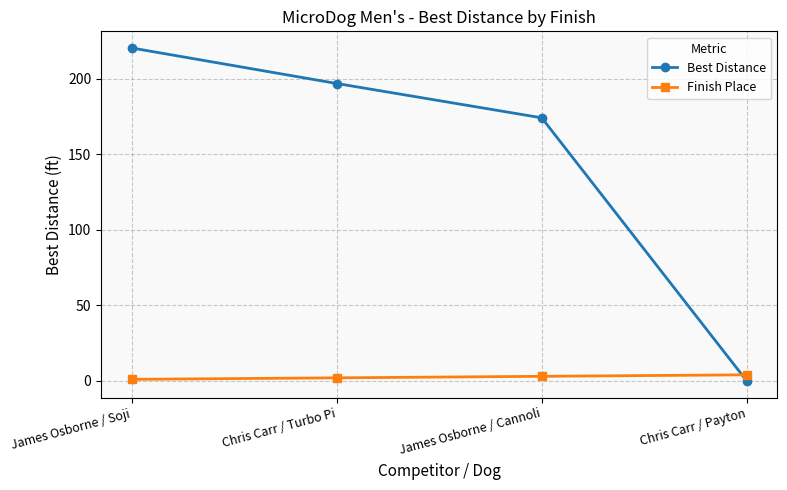

What is the spread (max minus min) of values at Chris Carr / Turbo Pi?

194.7